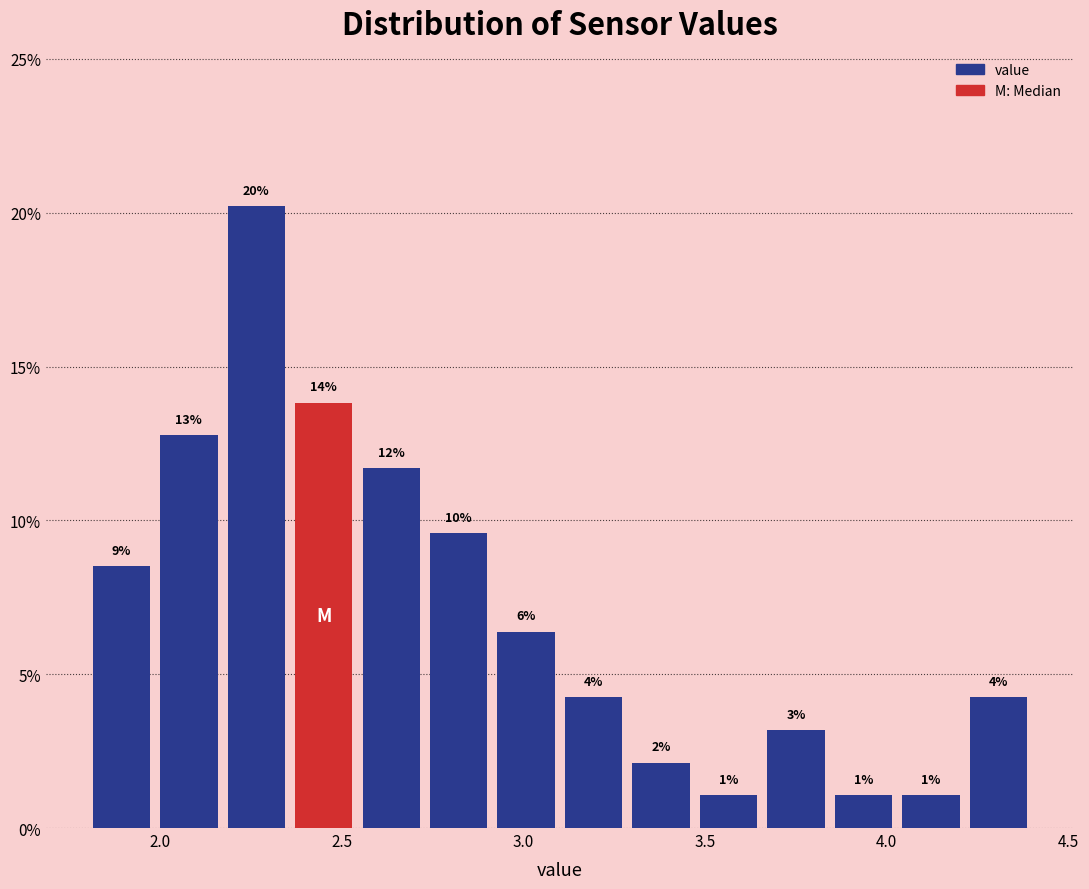

Around what value on the x-axis is the tallest bar? Give the approximate position of its centre, as read against the axis.

2.25